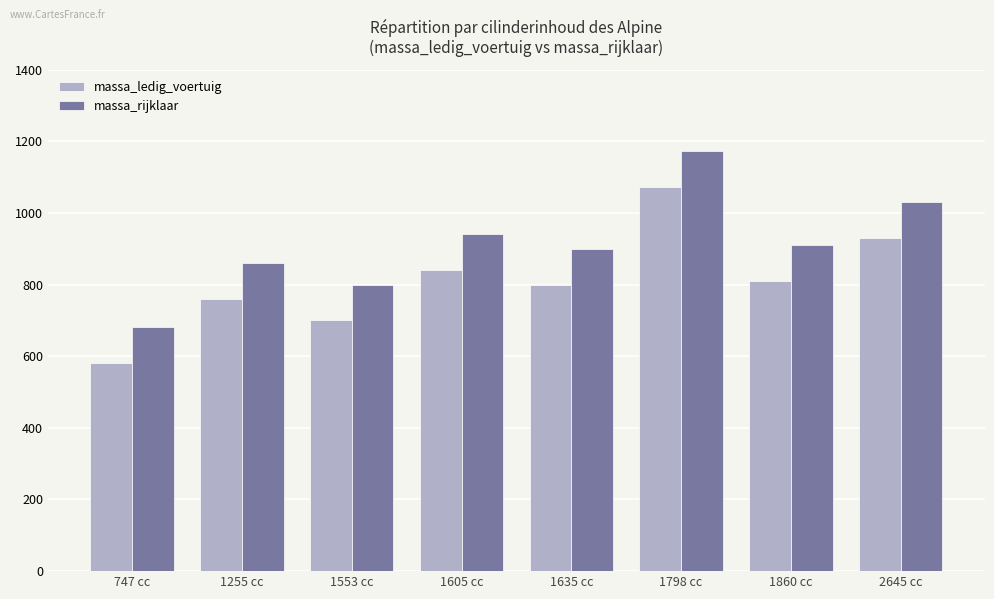

What is the smallest value displayed?

581